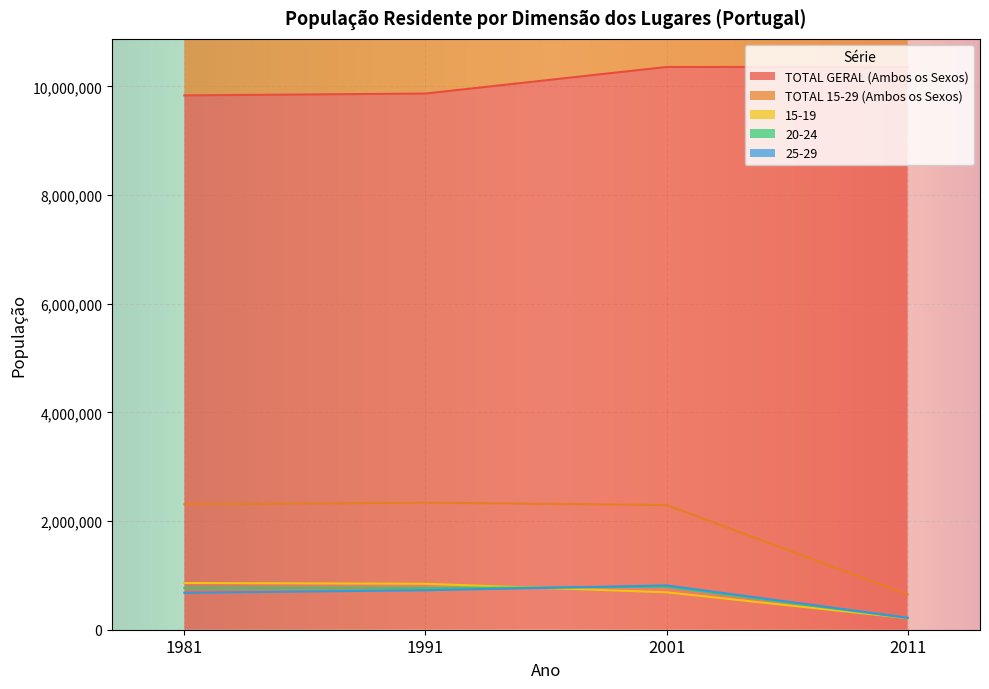

True or false: TOTAL 15-29 (Ambos os Sexos) has a value of 922408 at 2011.

False